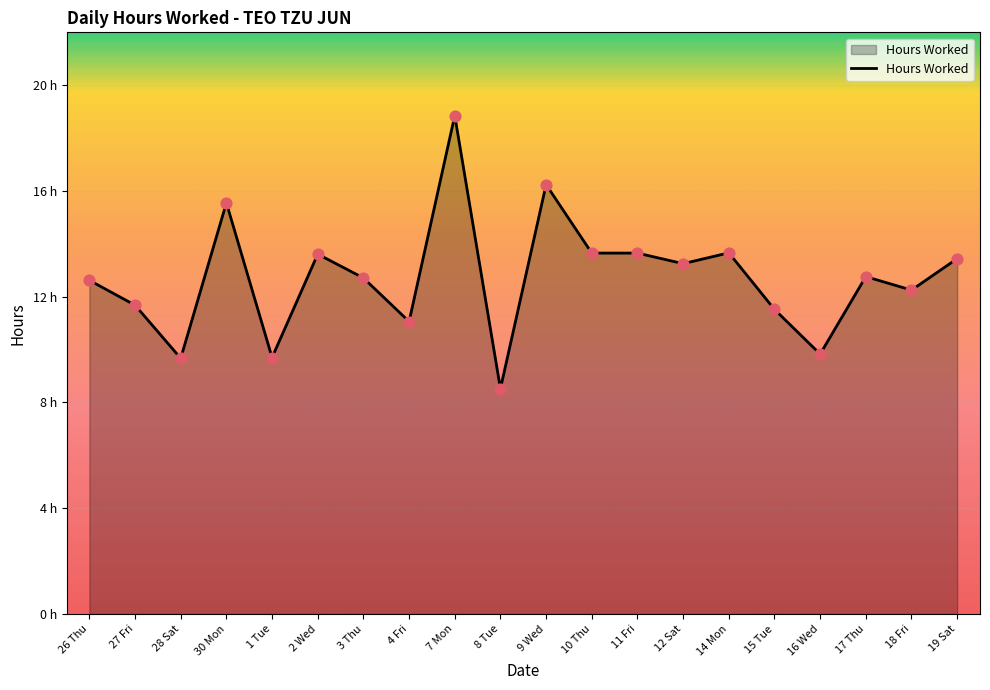

Approximately how many times larger is the value at 7 Mon compared to 10 Thu?

1.4